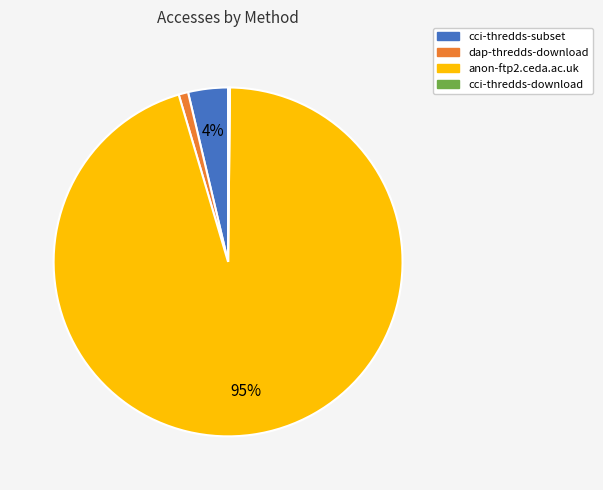

To the nearest percent, what is the average slice percentage?

25%